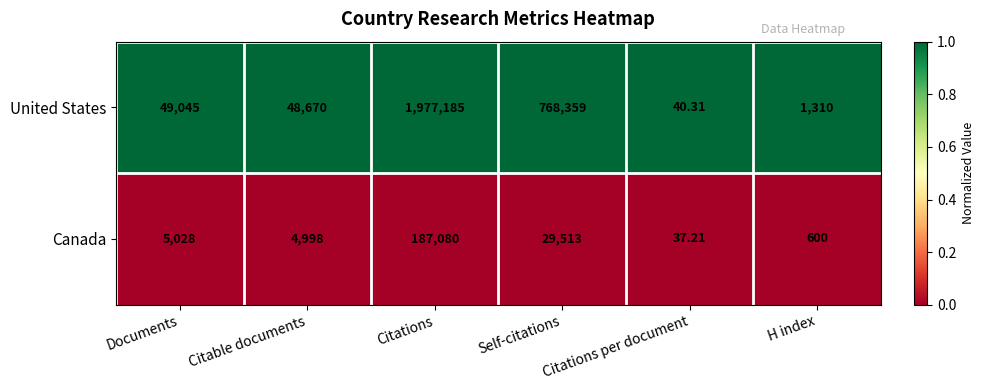

Rank the series at Citations from highest to lowest value.

United States, Canada